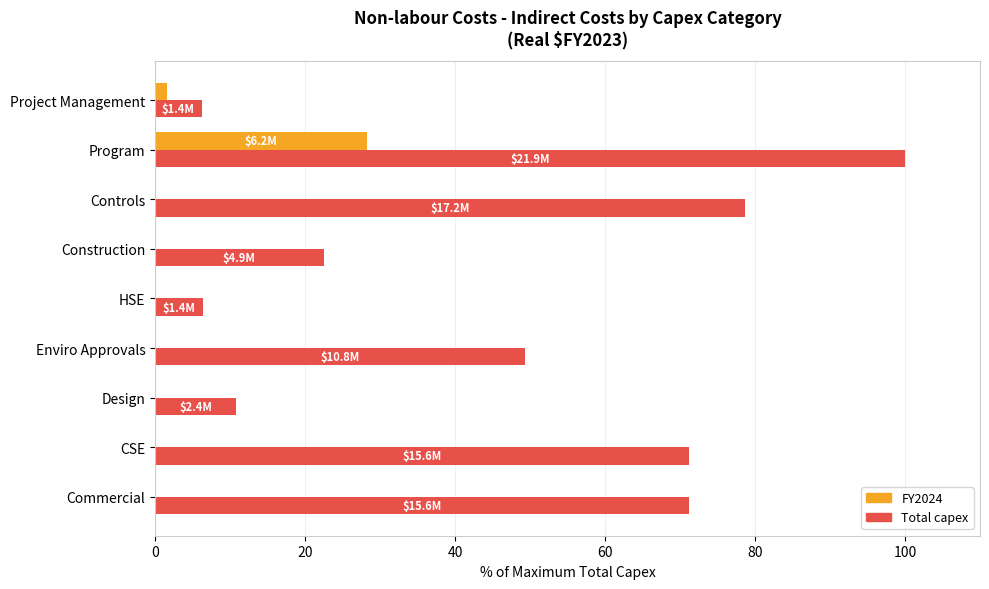

True or false: Total capex has a value of 100.0 at Program.

True